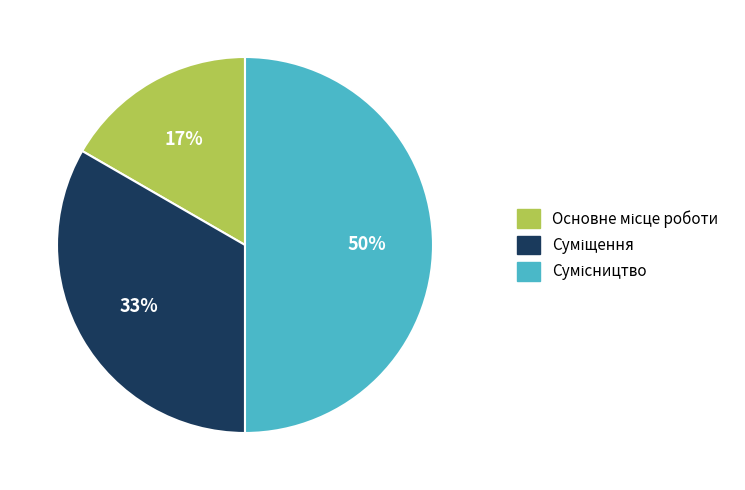

To the nearest percent, what is the average slice percentage?

33%